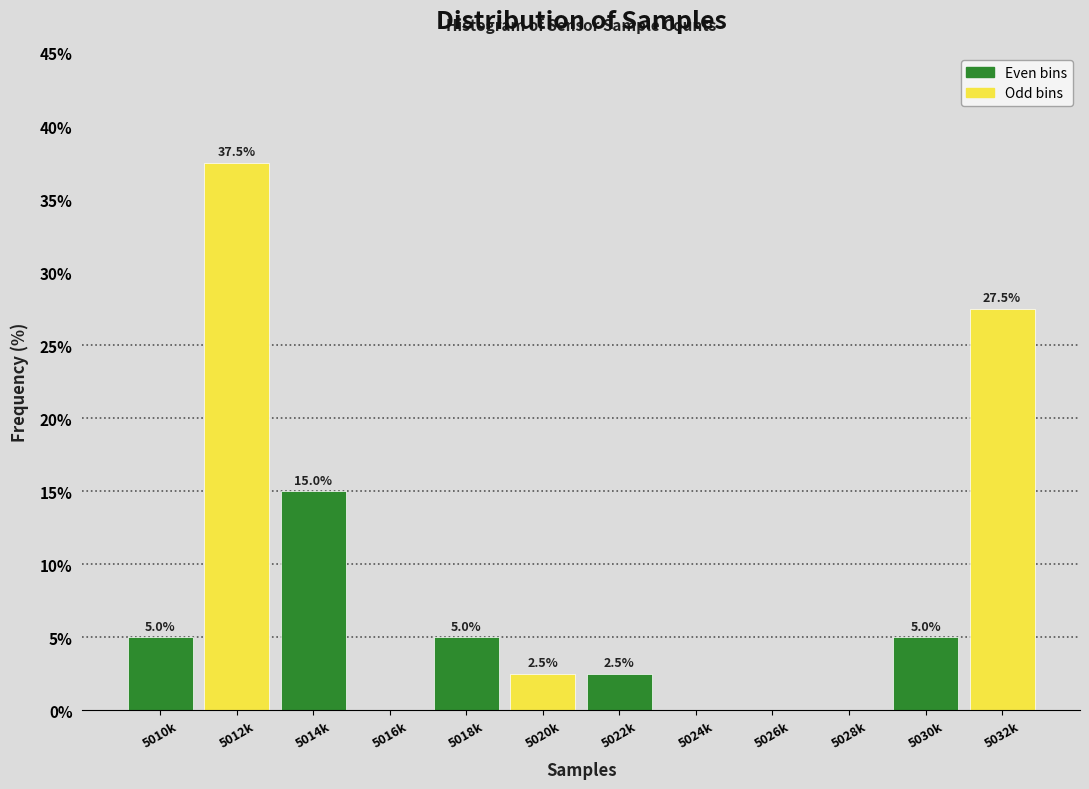

Reading right to left, extract all data points from this chart.

5032k=27.5	5030k=5.0	5028k=0.0	5026k=0.0	5024k=0.0	5022k=2.5	5020k=2.5	5018k=5.0	5016k=0.0	5014k=15.0	5012k=37.5	5010k=5.0